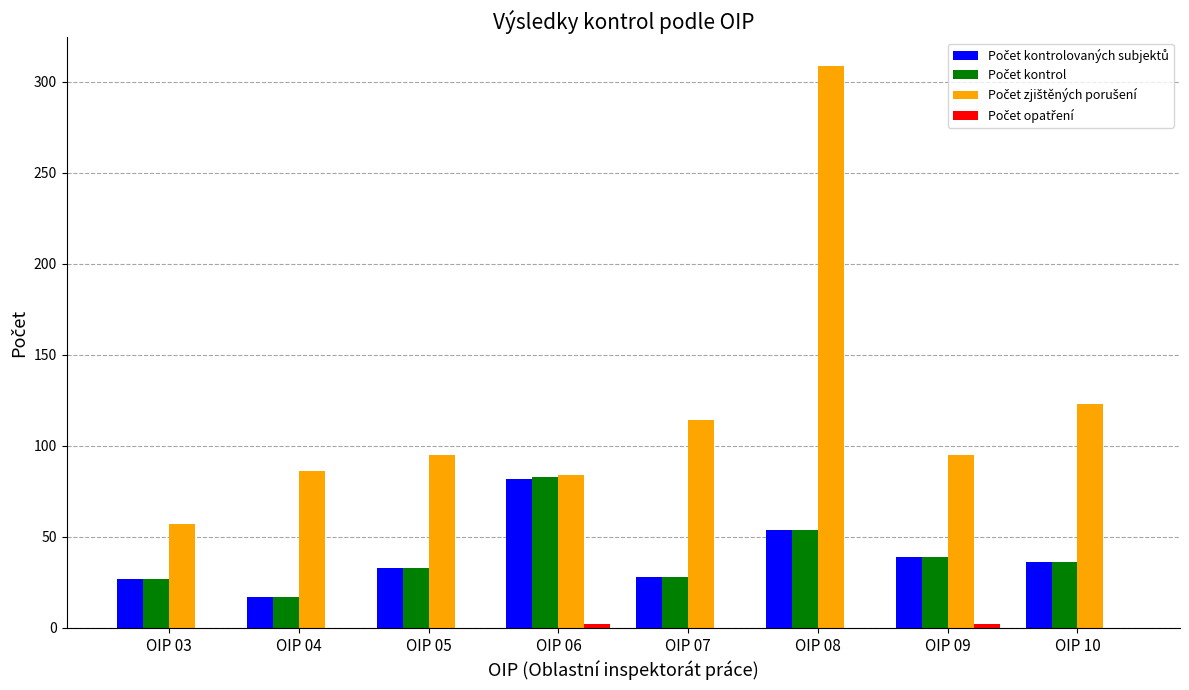

At which category is the sum across all series the highest?

OIP 08